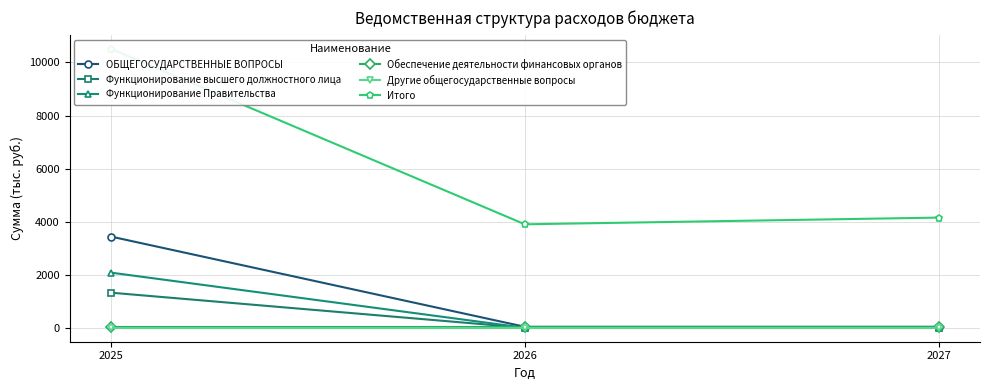

Is the value of Итого at 2025 greater than the value of Функционирование высшего должностного лица at 2026?

Yes